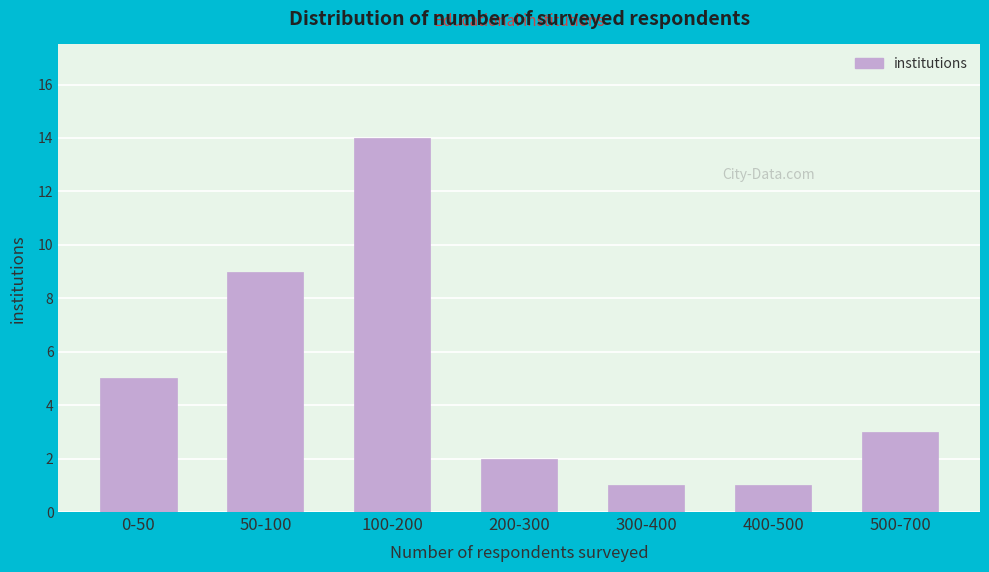

Reading left to right, list all the values displayed in this chart.

5	9	14	2	1	1	3